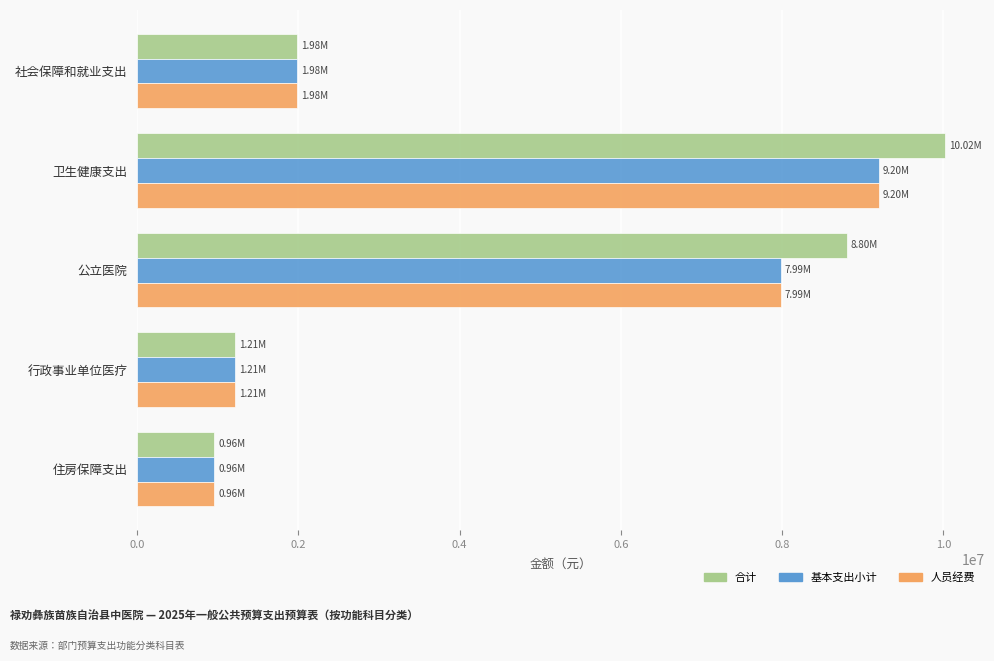

Where is 人员经费 nearest to the value 5077508?

公立医院